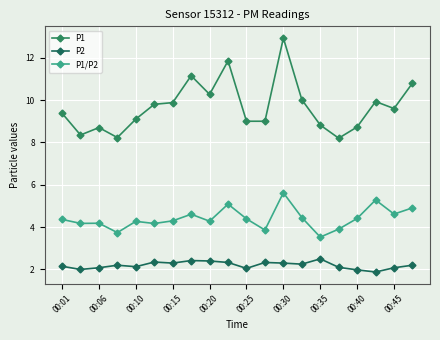

True or false: P1/P2 and P2 intersect in this chart.

False